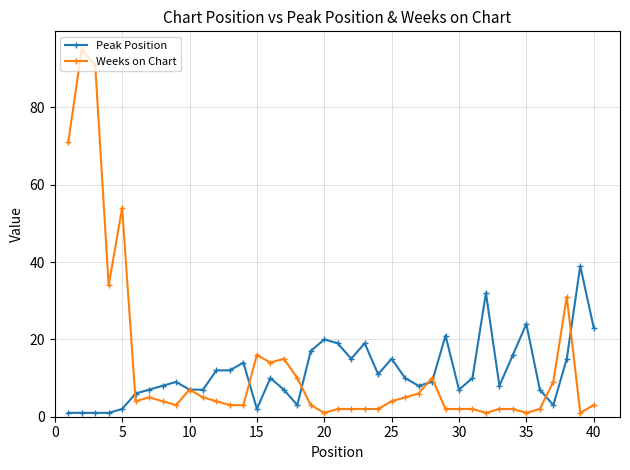

Rank the series by their maximum value, from lowest to highest.

Peak Position, Weeks on Chart